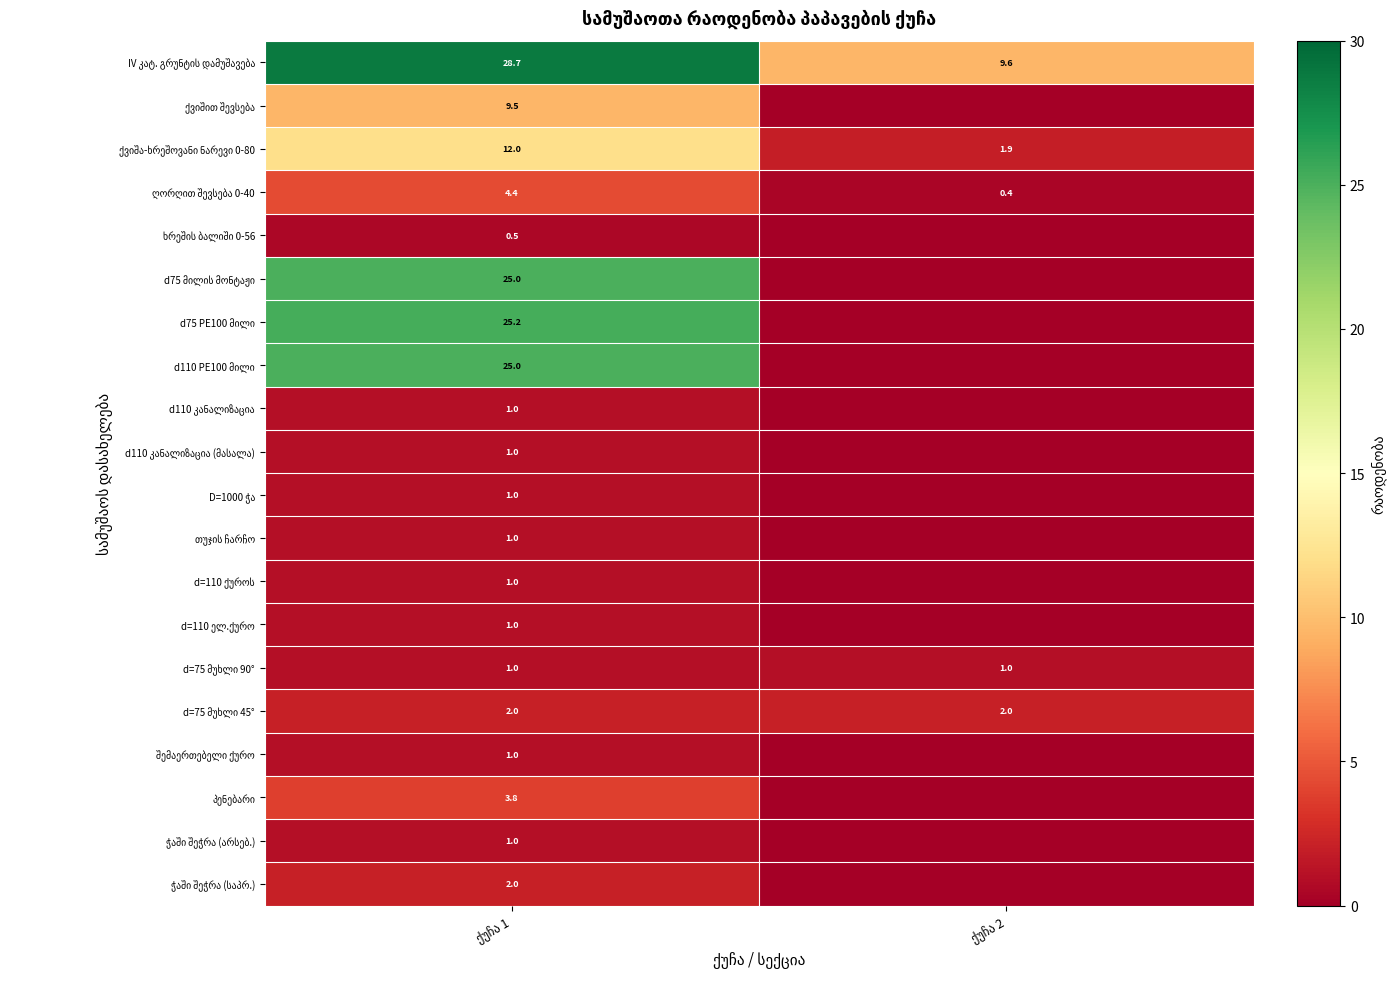

What is the average value of the ღორღით შევსება 0-40 series?

2.4